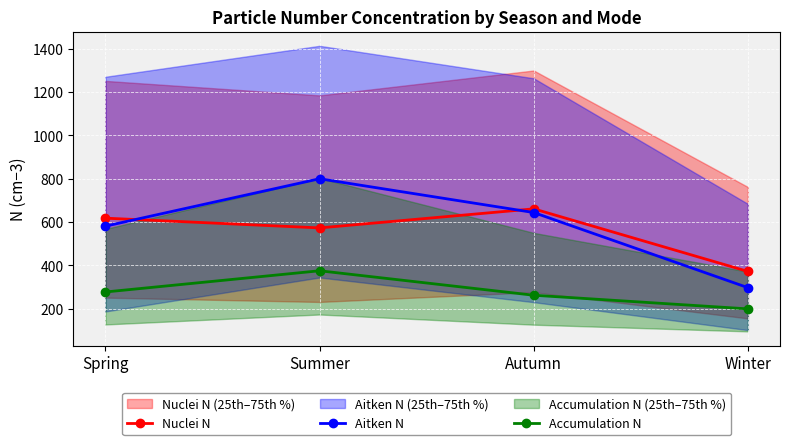

At Autumn, list the series in order from largest to smallest.

Nuclei N, Aitken N, Accumulation N